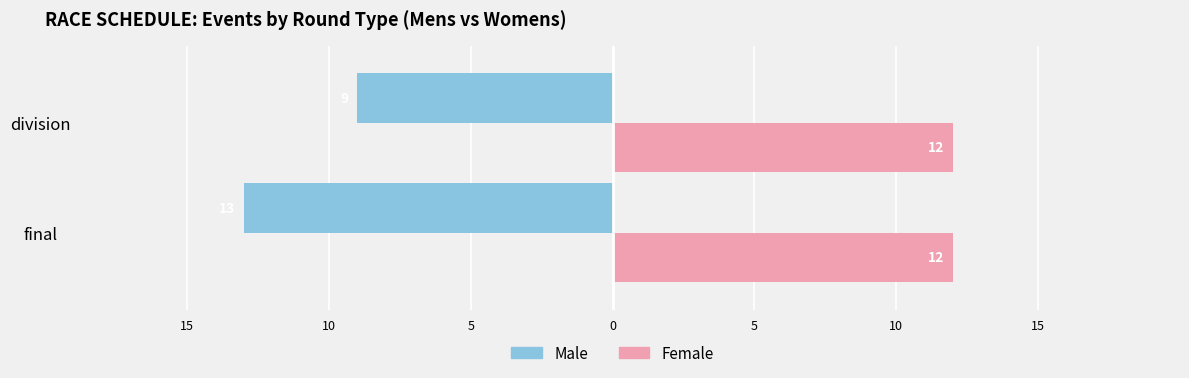

What are all the series names shown in the legend?

Male, Female